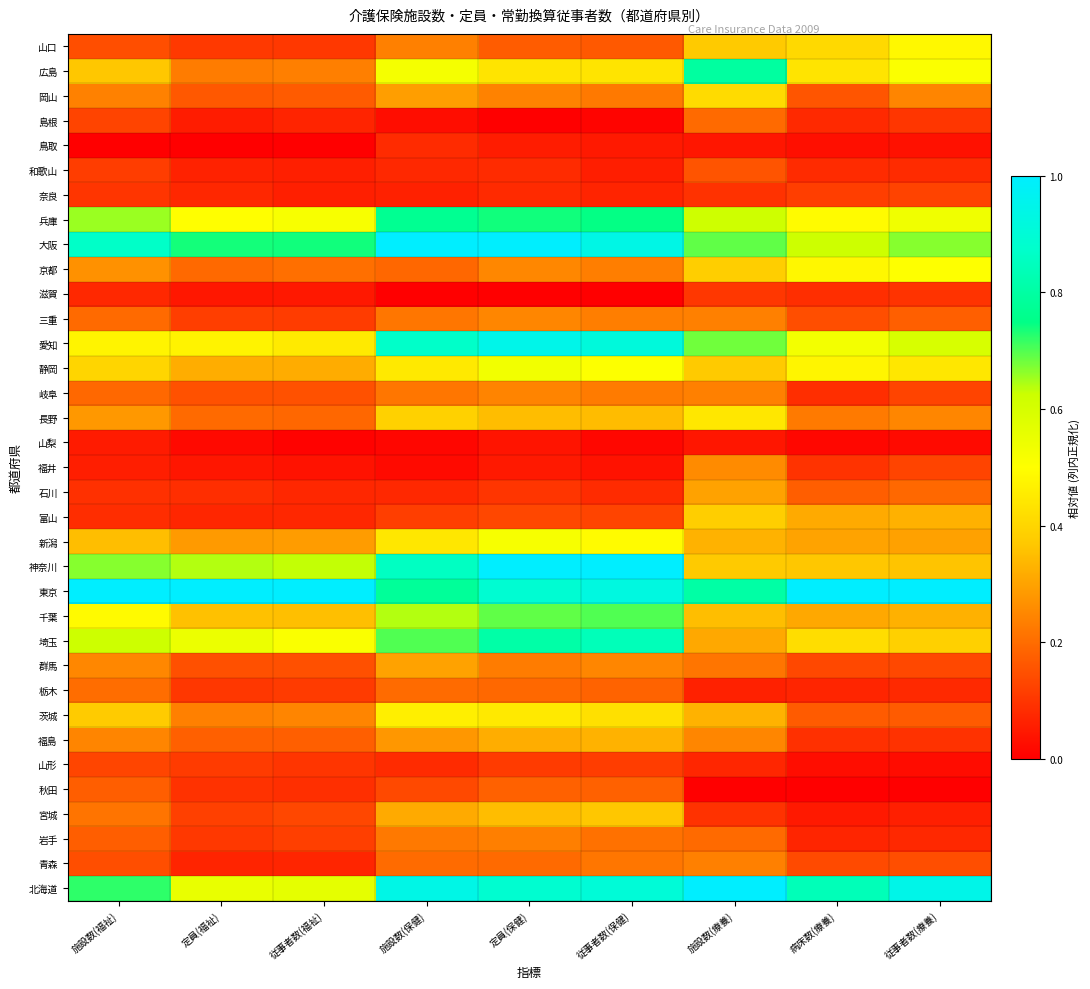

Reading left to right, what are all the values shown in this chart?

北海道: 施設数(福祉)=0.7	定員(福祉)=0.6	従事者数(福祉)=0.6	施設数(保健)=0.9	定員(保健)=0.9	従事者数(保健)=0.9	施設数(療養)=1.0	病床数(療養)=0.8	従事者数(療養)=0.9
青森: 施設数(福祉)=0.1	定員(福祉)=0.1	従事者数(福祉)=0.1	施設数(保健)=0.2	定員(保健)=0.2	従事者数(保健)=0.2	施設数(療養)=0.2	病床数(療養)=0.1	従事者数(療養)=0.1
岩手: 施設数(福祉)=0.2	定員(福祉)=0.1	従事者数(福祉)=0.1	施設数(保健)=0.2	定員(保健)=0.2	従事者数(保健)=0.2	施設数(療養)=0.2	病床数(療養)=0.1	従事者数(療養)=0.1
宮城: 施設数(福祉)=0.2	定員(福祉)=0.1	従事者数(福祉)=0.1	施設数(保健)=0.3	定員(保健)=0.3	従事者数(保健)=0.4	施設数(療養)=0.1	病床数(療養)=0.0	従事者数(療養)=0.1
秋田: 施設数(福祉)=0.2	定員(福祉)=0.1	従事者数(福祉)=0.1	施設数(保健)=0.1	定員(保健)=0.2	従事者数(保健)=0.2	施設数(療養)=0.0	病床数(療養)=0.0	従事者数(療養)=0.0
山形: 施設数(福祉)=0.1	定員(福祉)=0.1	従事者数(福祉)=0.1	施設数(保健)=0.1	定員(保健)=0.1	従事者数(保健)=0.1	施設数(療養)=0.1	病床数(療養)=0.0	従事者数(療養)=0.0
福島: 施設数(福祉)=0.2	定員(福祉)=0.2	従事者数(福祉)=0.2	施設数(保健)=0.3	定員(保健)=0.3	従事者数(保健)=0.3	施設数(療養)=0.2	病床数(療養)=0.1	従事者数(療養)=0.1
茨城: 施設数(福祉)=0.4	定員(福祉)=0.2	従事者数(福祉)=0.2	施設数(保健)=0.5	定員(保健)=0.4	従事者数(保健)=0.4	施設数(療養)=0.3	病床数(療養)=0.2	従事者数(療養)=0.2
栃木: 施設数(福祉)=0.2	定員(福祉)=0.1	従事者数(福祉)=0.1	施設数(保健)=0.2	定員(保健)=0.2	従事者数(保健)=0.2	施設数(療養)=0.1	病床数(療養)=0.1	従事者数(療養)=0.1
群馬: 施設数(福祉)=0.2	定員(福祉)=0.1	従事者数(福祉)=0.2	施設数(保健)=0.3	定員(保健)=0.2	従事者数(保健)=0.2	施設数(療養)=0.2	病床数(療養)=0.1	従事者数(療養)=0.1
埼玉: 施設数(福祉)=0.6	定員(福祉)=0.5	従事者数(福祉)=0.5	施設数(保健)=0.7	定員(保健)=0.8	従事者数(保健)=0.8	施設数(療養)=0.3	病床数(療養)=0.4	従事者数(療養)=0.4
千葉: 施設数(福祉)=0.5	定員(福祉)=0.4	従事者数(福祉)=0.4	施設数(保健)=0.6	定員(保健)=0.7	従事者数(保健)=0.7	施設数(療養)=0.4	病床数(療養)=0.3	従事者数(療養)=0.3
東京: 施設数(福祉)=1.0	定員(福祉)=1.0	従事者数(福祉)=1.0	施設数(保健)=0.8	定員(保健)=0.9	従事者数(保健)=0.9	施設数(療養)=0.8	病床数(療養)=1.0	従事者数(療養)=1.0
神奈川: 施設数(福祉)=0.7	定員(福祉)=0.6	従事者数(福祉)=0.6	施設数(保健)=0.9	定員(保健)=1.0	従事者数(保健)=1.0	施設数(療養)=0.4	病床数(療養)=0.4	従事者数(療養)=0.4
新潟: 施設数(福祉)=0.4	定員(福祉)=0.3	従事者数(福祉)=0.3	施設数(保健)=0.4	定員(保健)=0.5	従事者数(保健)=0.5	施設数(療養)=0.3	病床数(療養)=0.3	従事者数(療養)=0.3
富山: 施設数(福祉)=0.1	定員(福祉)=0.1	従事者数(福祉)=0.1	施設数(保健)=0.1	定員(保健)=0.1	従事者数(保健)=0.1	施設数(療養)=0.4	病床数(療養)=0.3	従事者数(療養)=0.3
石川: 施設数(福祉)=0.1	定員(福祉)=0.1	従事者数(福祉)=0.1	施設数(保健)=0.1	定員(保健)=0.1	従事者数(保健)=0.1	施設数(療養)=0.3	病床数(療養)=0.2	従事者数(療養)=0.2
福井: 施設数(福祉)=0.1	定員(福祉)=0.0	従事者数(福祉)=0.0	施設数(保健)=0.0	定員(保健)=0.0	従事者数(保健)=0.0	施設数(療養)=0.3	病床数(療養)=0.1	従事者数(療養)=0.1
山梨: 施設数(福祉)=0.1	定員(福祉)=0.0	従事者数(福祉)=0.0	施設数(保健)=0.0	定員(保健)=0.0	従事者数(保健)=0.0	施設数(療養)=0.0	病床数(療養)=0.0	従事者数(療養)=0.0
長野: 施設数(福祉)=0.3	定員(福祉)=0.2	従事者数(福祉)=0.2	施設数(保健)=0.4	定員(保健)=0.3	従事者数(保健)=0.3	施設数(療養)=0.4	病床数(療養)=0.2	従事者数(療養)=0.2
岐阜: 施設数(福祉)=0.2	定員(福祉)=0.2	従事者数(福祉)=0.2	施設数(保健)=0.2	定員(保健)=0.2	従事者数(保健)=0.2	施設数(療養)=0.2	病床数(療養)=0.1	従事者数(療養)=0.1
静岡: 施設数(福祉)=0.4	定員(福祉)=0.3	従事者数(福祉)=0.3	施設数(保健)=0.4	定員(保健)=0.5	従事者数(保健)=0.5	施設数(療養)=0.4	病床数(療養)=0.5	従事者数(療養)=0.4
愛知: 施設数(福祉)=0.5	定員(福祉)=0.5	従事者数(福祉)=0.4	施設数(保健)=0.9	定員(保健)=0.9	従事者数(保健)=0.9	施設数(療養)=0.7	病床数(療養)=0.5	従事者数(療養)=0.6
三重: 施設数(福祉)=0.2	定員(福祉)=0.1	従事者数(福祉)=0.1	施設数(保健)=0.2	定員(保健)=0.2	従事者数(保健)=0.2	施設数(療養)=0.2	病床数(療養)=0.1	従事者数(療養)=0.2
滋賀: 施設数(福祉)=0.1	定員(福祉)=0.0	従事者数(福祉)=0.0	施設数(保健)=0.0	定員(保健)=0.0	従事者数(保健)=0.0	施設数(療養)=0.1	病床数(療養)=0.1	従事者数(療養)=0.1
京都: 施設数(福祉)=0.3	定員(福祉)=0.2	従事者数(福祉)=0.2	施設数(保健)=0.2	定員(保健)=0.2	従事者数(保健)=0.2	施設数(療養)=0.4	病床数(療養)=0.5	従事者数(療養)=0.5
大阪: 施設数(福祉)=0.9	定員(福祉)=0.7	従事者数(福祉)=0.7	施設数(保健)=1.0	定員(保健)=1.0	従事者数(保健)=0.9	施設数(療養)=0.7	病床数(療養)=0.6	従事者数(療養)=0.7
兵庫: 施設数(福祉)=0.7	定員(福祉)=0.5	従事者数(福祉)=0.5	施設数(保健)=0.8	定員(保健)=0.7	従事者数(保健)=0.7	施設数(療養)=0.6	病床数(療養)=0.5	従事者数(療養)=0.5
奈良: 施設数(福祉)=0.1	定員(福祉)=0.1	従事者数(福祉)=0.1	施設数(保健)=0.1	定員(保健)=0.1	従事者数(保健)=0.1	施設数(療養)=0.1	病床数(療養)=0.1	従事者数(療養)=0.1
和歌山: 施設数(福祉)=0.1	定員(福祉)=0.1	従事者数(福祉)=0.1	施設数(保健)=0.1	定員(保健)=0.1	従事者数(保健)=0.1	施設数(療養)=0.2	病床数(療養)=0.1	従事者数(療養)=0.1
鳥取: 施設数(福祉)=0.0	定員(福祉)=0.0	従事者数(福祉)=0.0	施設数(保健)=0.1	定員(保健)=0.1	従事者数(保健)=0.0	施設数(療養)=0.0	病床数(療養)=0.0	従事者数(療養)=0.0
島根: 施設数(福祉)=0.1	定員(福祉)=0.1	従事者数(福祉)=0.1	施設数(保健)=0.0	定員(保健)=0.0	従事者数(保健)=0.0	施設数(療養)=0.2	病床数(療養)=0.1	従事者数(療養)=0.1
岡山: 施設数(福祉)=0.2	定員(福祉)=0.2	従事者数(福祉)=0.2	施設数(保健)=0.3	定員(保健)=0.2	従事者数(保健)=0.2	施設数(療養)=0.4	病床数(療養)=0.2	従事者数(療養)=0.2
広島: 施設数(福祉)=0.4	定員(福祉)=0.2	従事者数(福祉)=0.2	施設数(保健)=0.5	定員(保健)=0.4	従事者数(保健)=0.4	施設数(療養)=0.8	病床数(療養)=0.4	従事者数(療養)=0.5
山口: 施設数(福祉)=0.1	定員(福祉)=0.1	従事者数(福祉)=0.1	施設数(保健)=0.2	定員(保健)=0.2	従事者数(保健)=0.2	施設数(療養)=0.4	病床数(療養)=0.4	従事者数(療養)=0.5